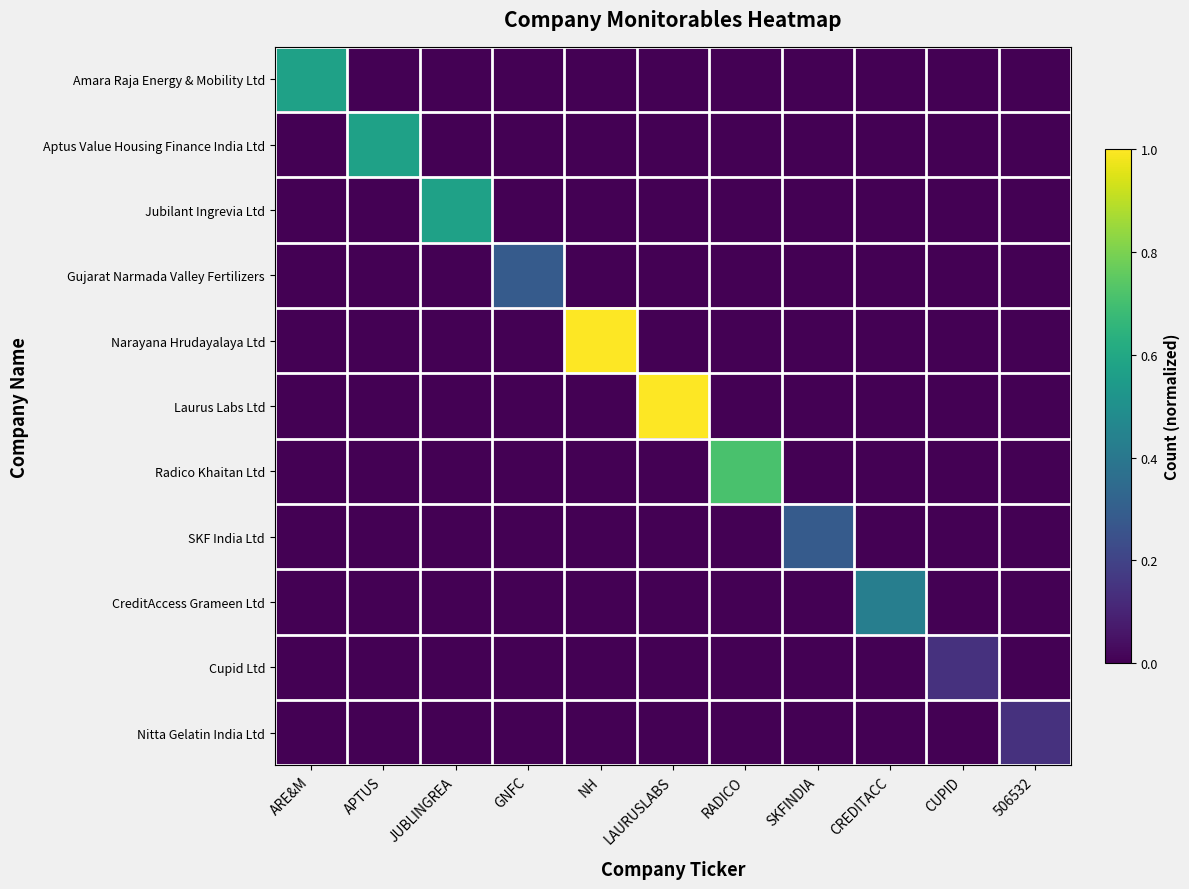

At how many categories does at least one series exceed 0?

11